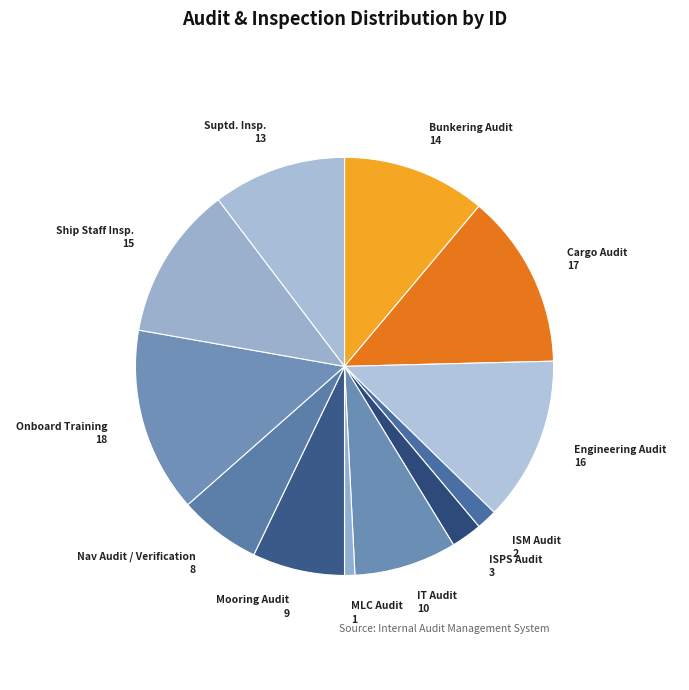

Is there a majority slice in this chart?

No